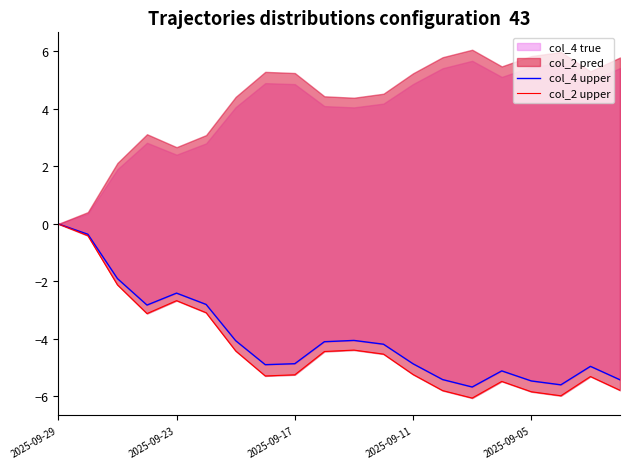

What is the smallest value displayed?

-6.1